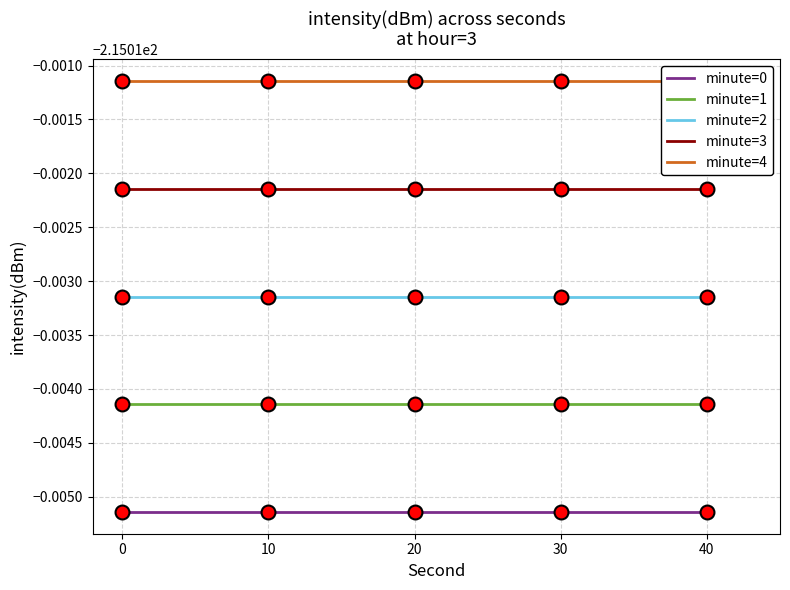

What is the value of the minute=0 point at the 2nd from the left?

-215.0